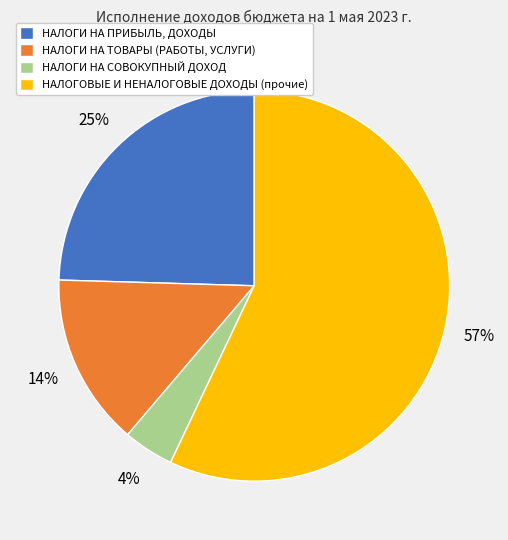

What is the majority slice?

НАЛОГОВЫЕ И НЕНАЛОГОВЫЕ ДОХОДЫ (прочие)